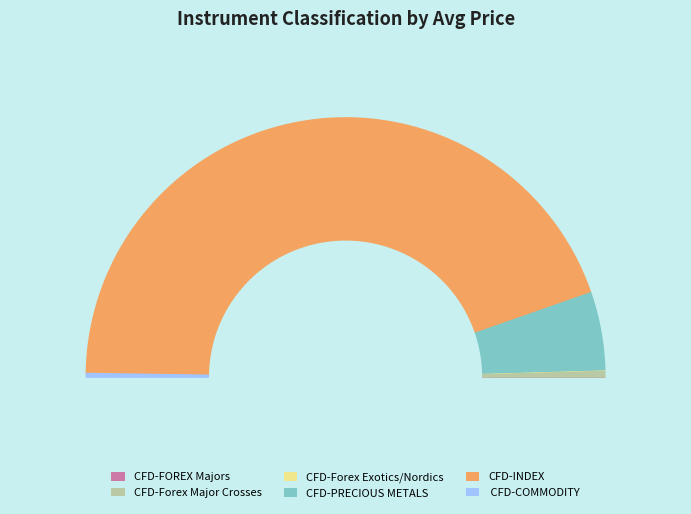

Is it true that CFD-Forex Exotics/Nordics is 0% of the pie?

True